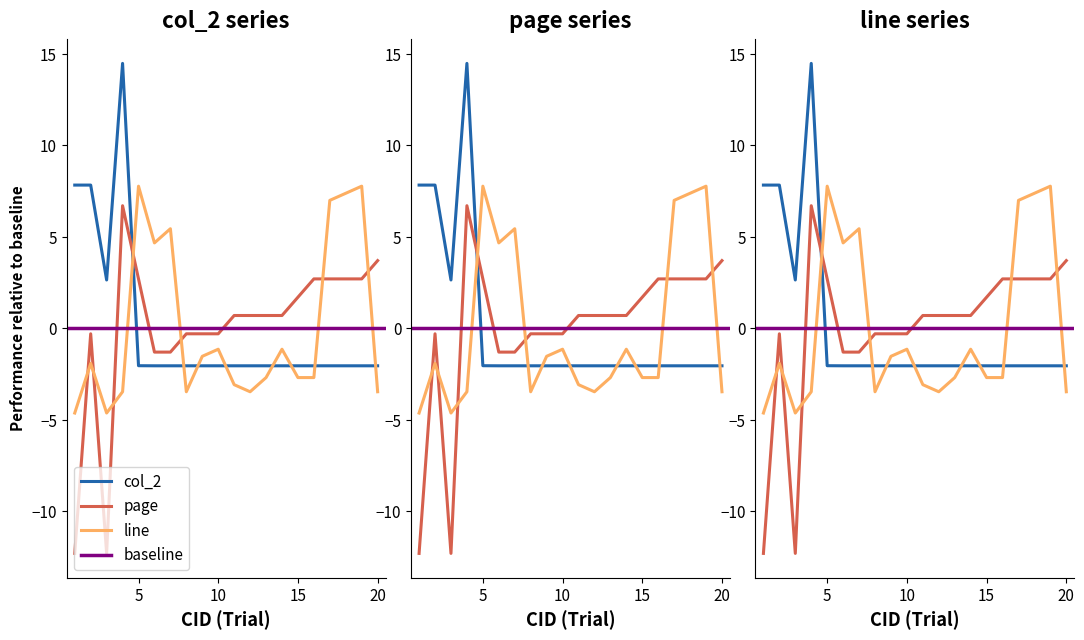

At 7, list the series in order from largest to smallest.

line, page, col_2